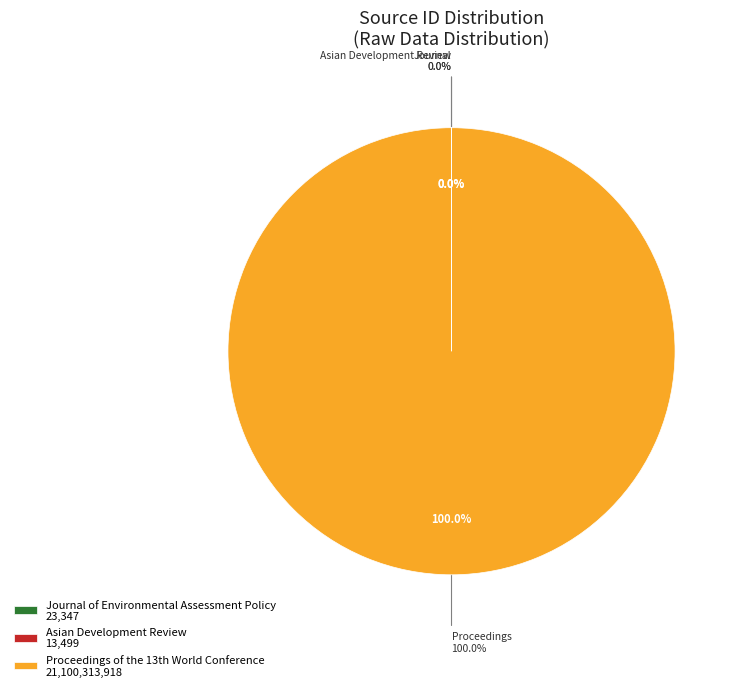

Which slice is the smallest?

Asian Development Review